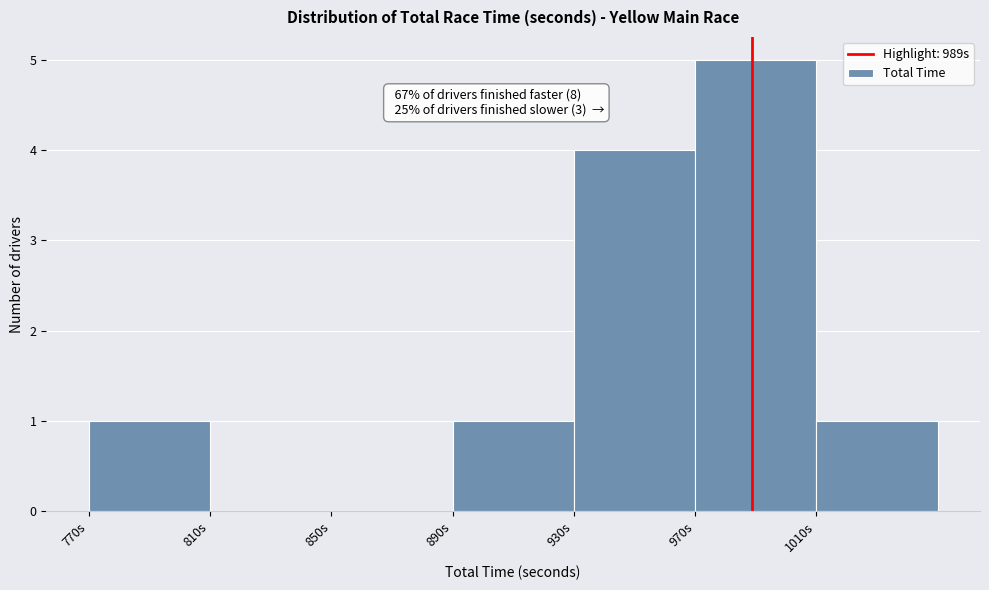

Over which range of the x-axis is the bar tallest?

970 to 1010